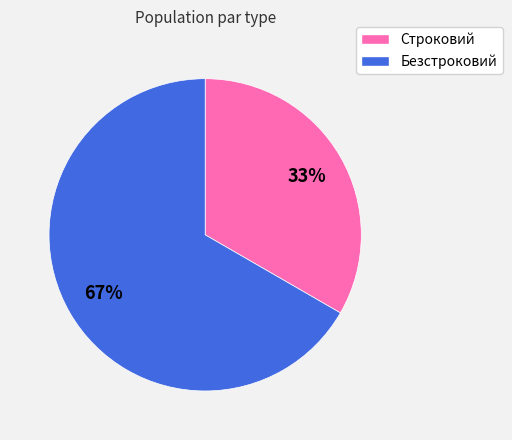

Which has a higher value, Строковий or Безстроковий?

Безстроковий